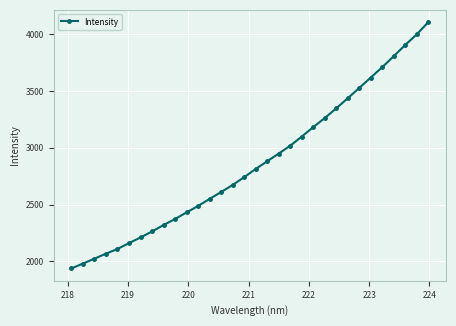

True or false: the data has more than 1 interior local peaks.

False